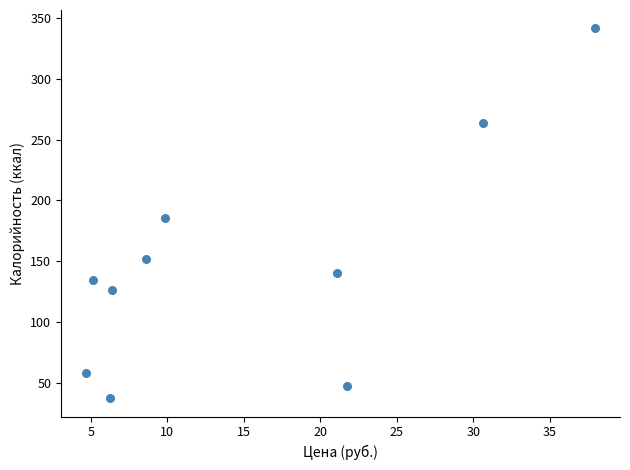

What Y value in the scatter plot is closest to 189?

185.2